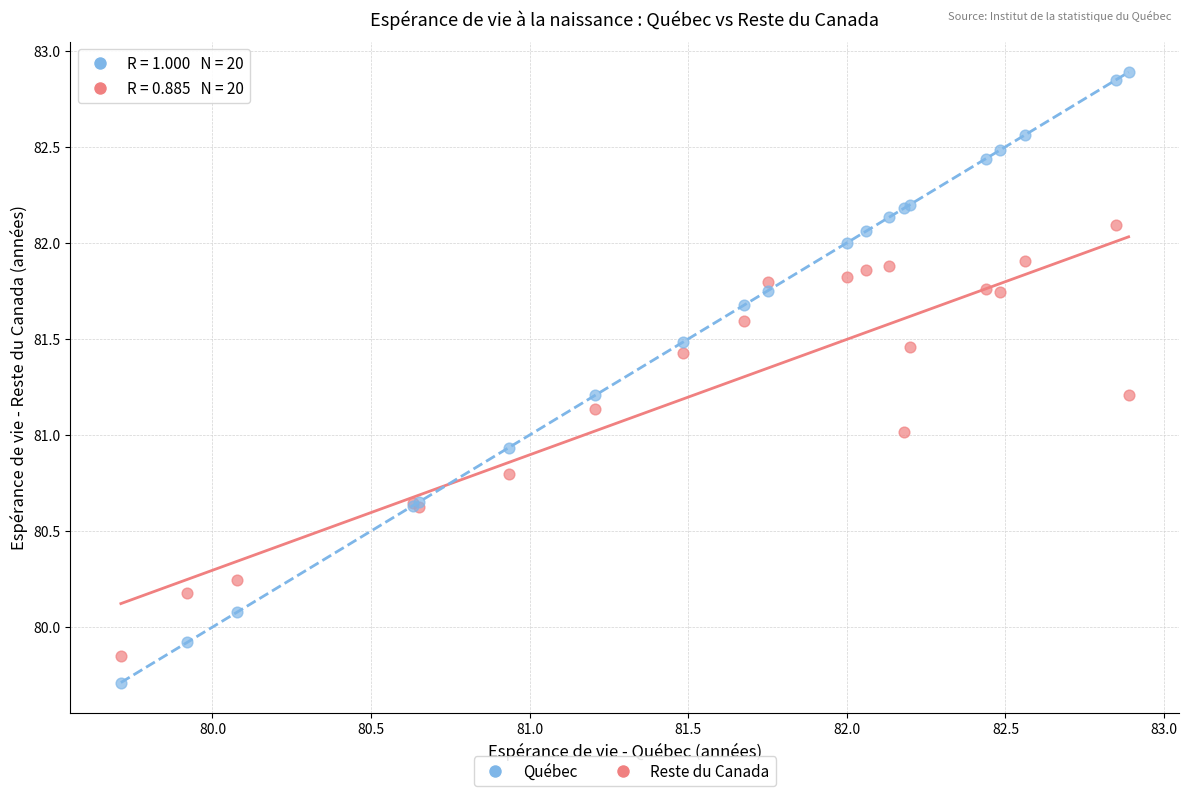

What are all the series names shown in the legend?

Québec, Reste du Canada